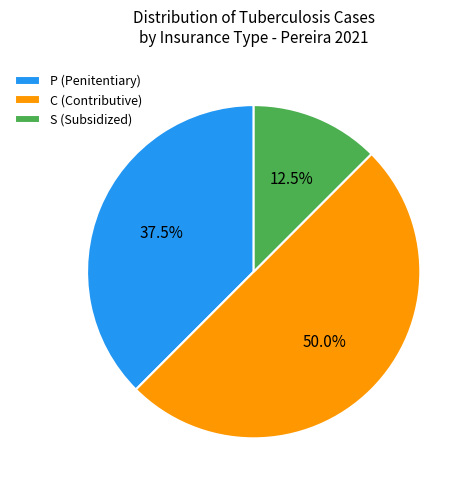

Combined, what portion of the pie is C (Contributive) and P (Penitentiary)?

87.5%